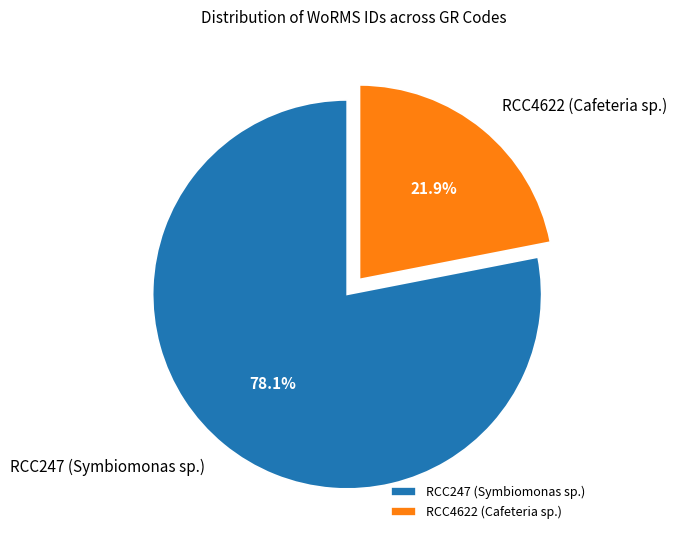

What is the smallest slice in the pie chart?

RCC4622 (Cafeteria sp.)